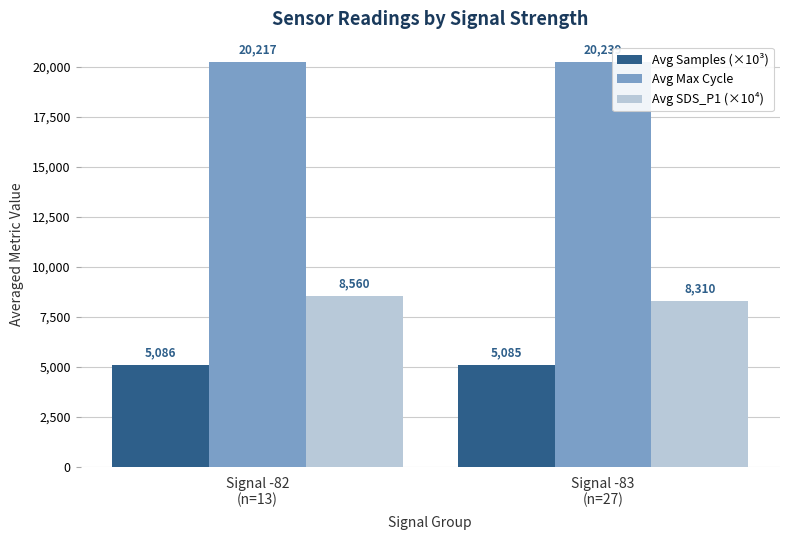

What is the total value across all series at Signal -83
(n=27)?

33634.1